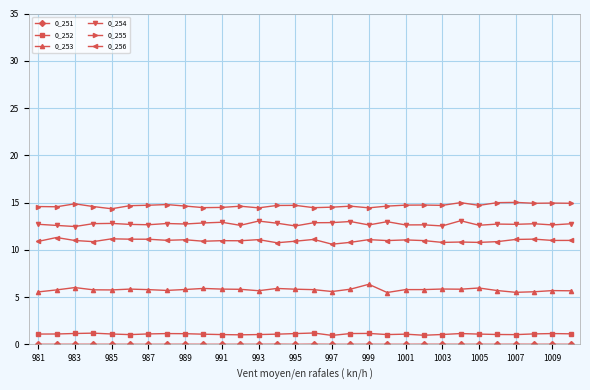

What is the maximum value shown in the chart?

15.0